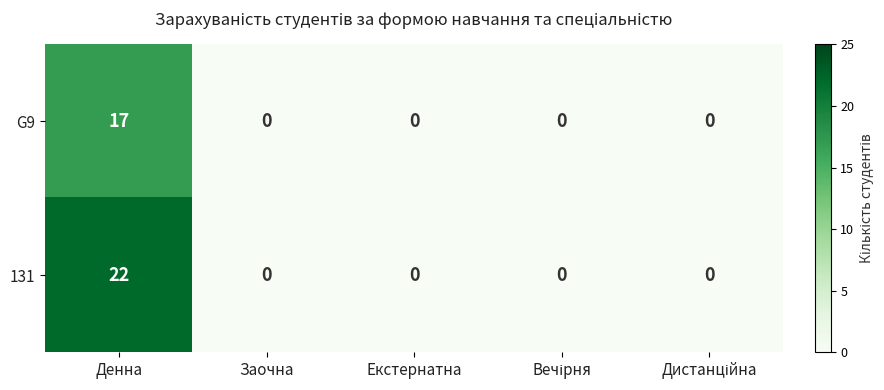

Rank the series by their maximum value, from lowest to highest.

G9, 131